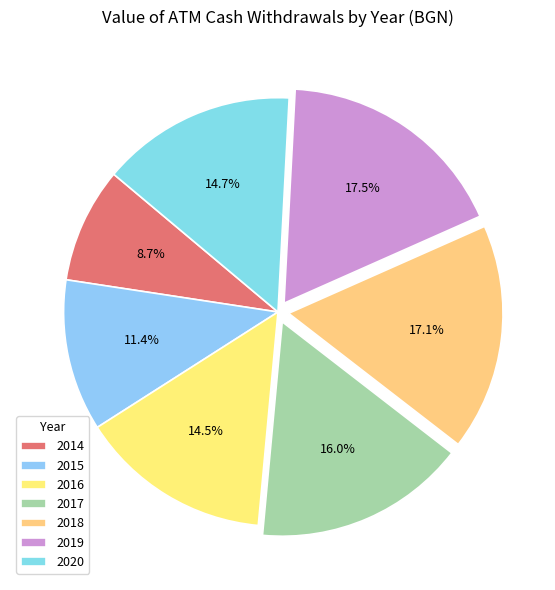

Does any single category account for the majority?

No